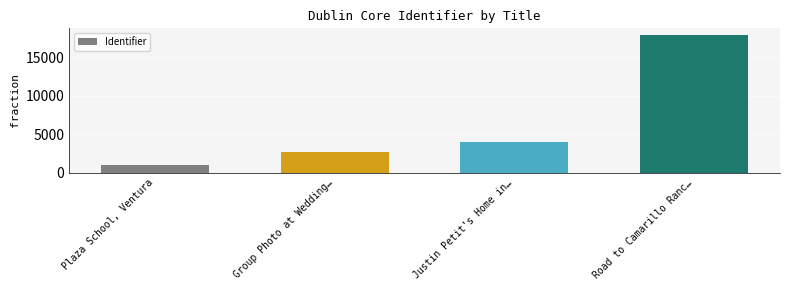

Rank the categories by value from highest to lowest.

Road to Camarillo Ranc…, Justin Petit's Home in…, Group Photo at Wedding…, Plaza School, Ventura